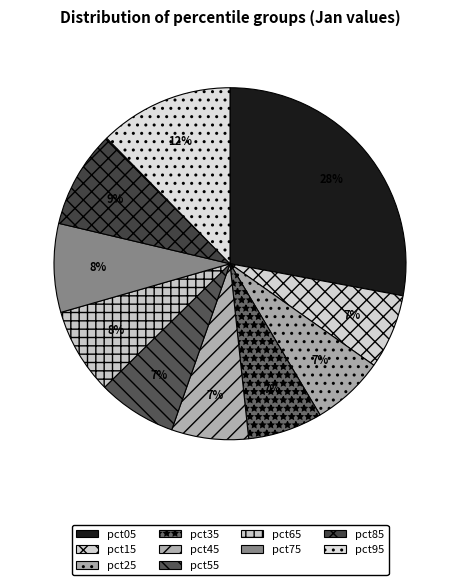

What is the largest slice in the pie chart?

pct05